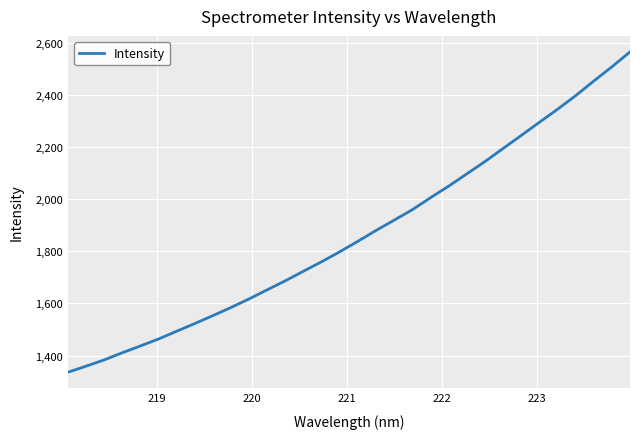

True or false: there are more than 1 points higher than both neighbors.

False